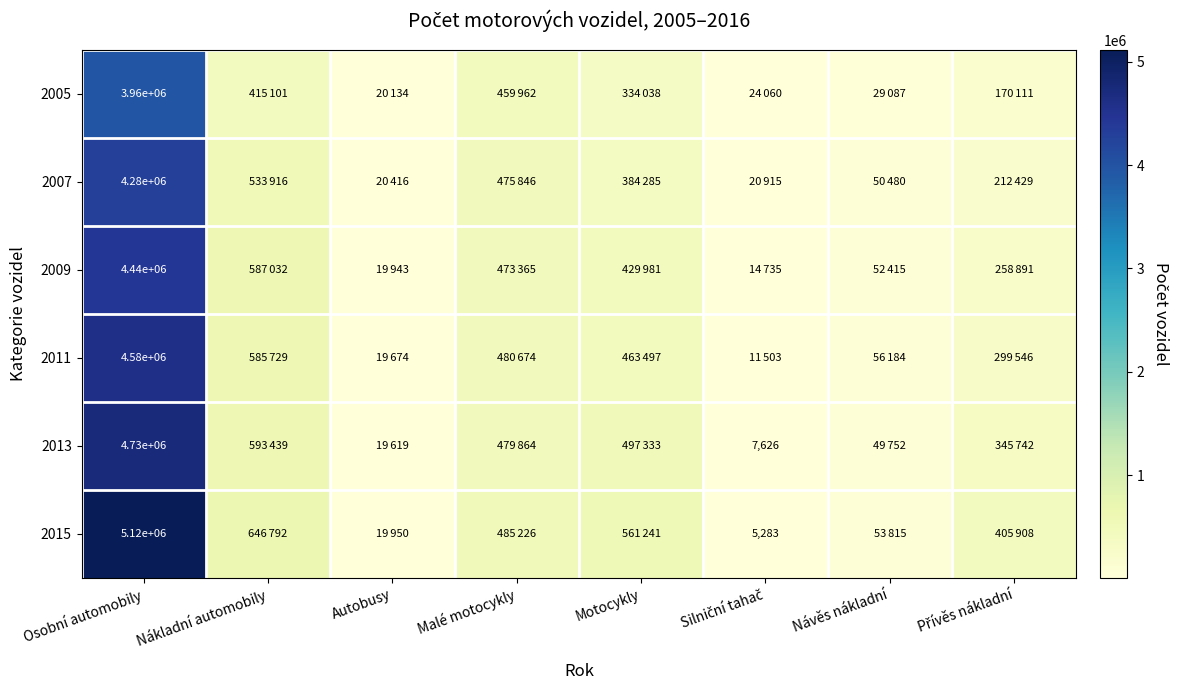

What is the spread (max minus min) of values at Osobní automobily?

1160000